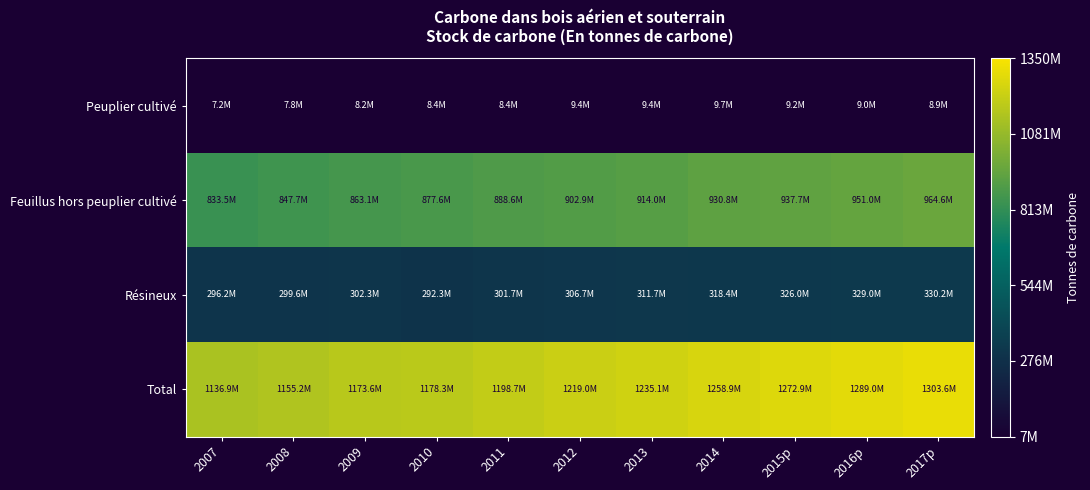

Rank the series at 2007 from highest to lowest value.

Total, Feuillus hors peuplier cultivé, Résineux, Peuplier cultivé